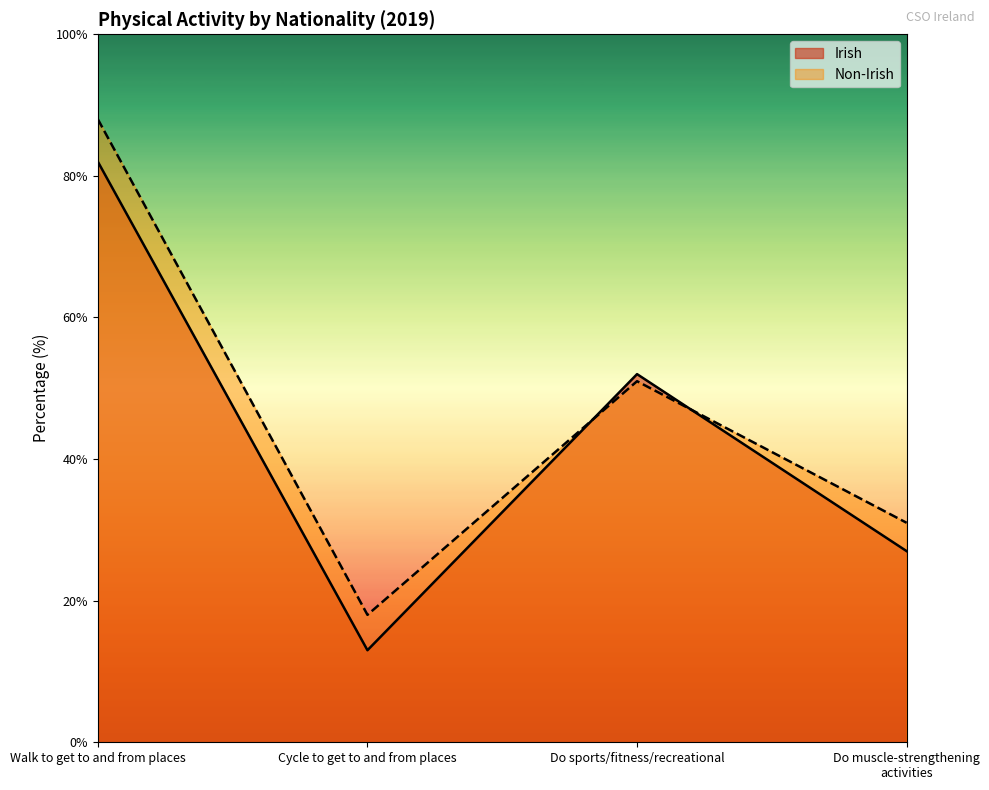

True or false: Non-Irish has a value of 51 at Do sports/fitness/recreational.

True